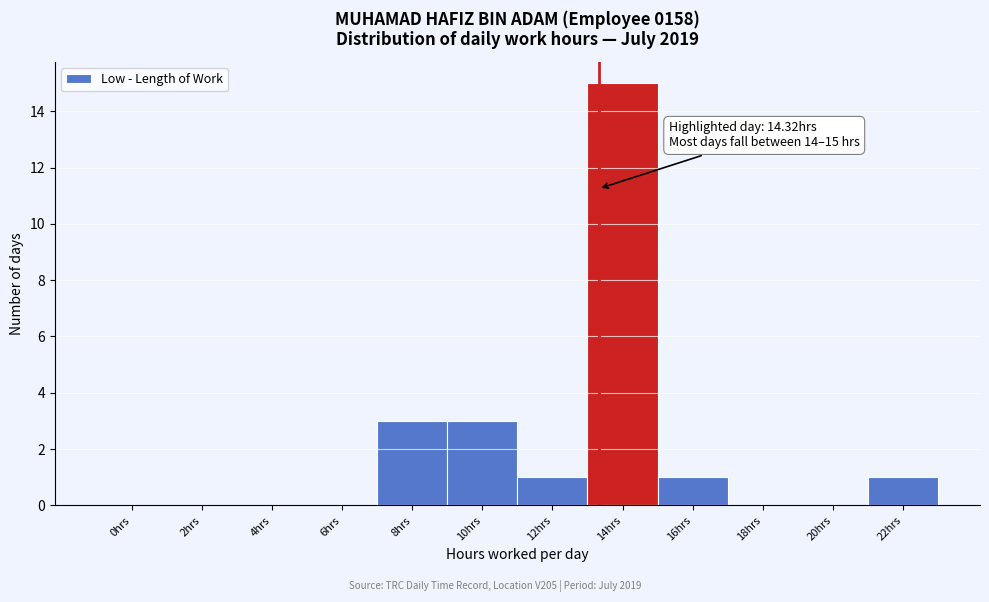

Reading left to right, extract all data points from this chart.

0hrs=0	2hrs=0	4hrs=0	6hrs=0	8hrs=3	10hrs=3	12hrs=1	14hrs=15	16hrs=1	18hrs=0	20hrs=0	22hrs=1